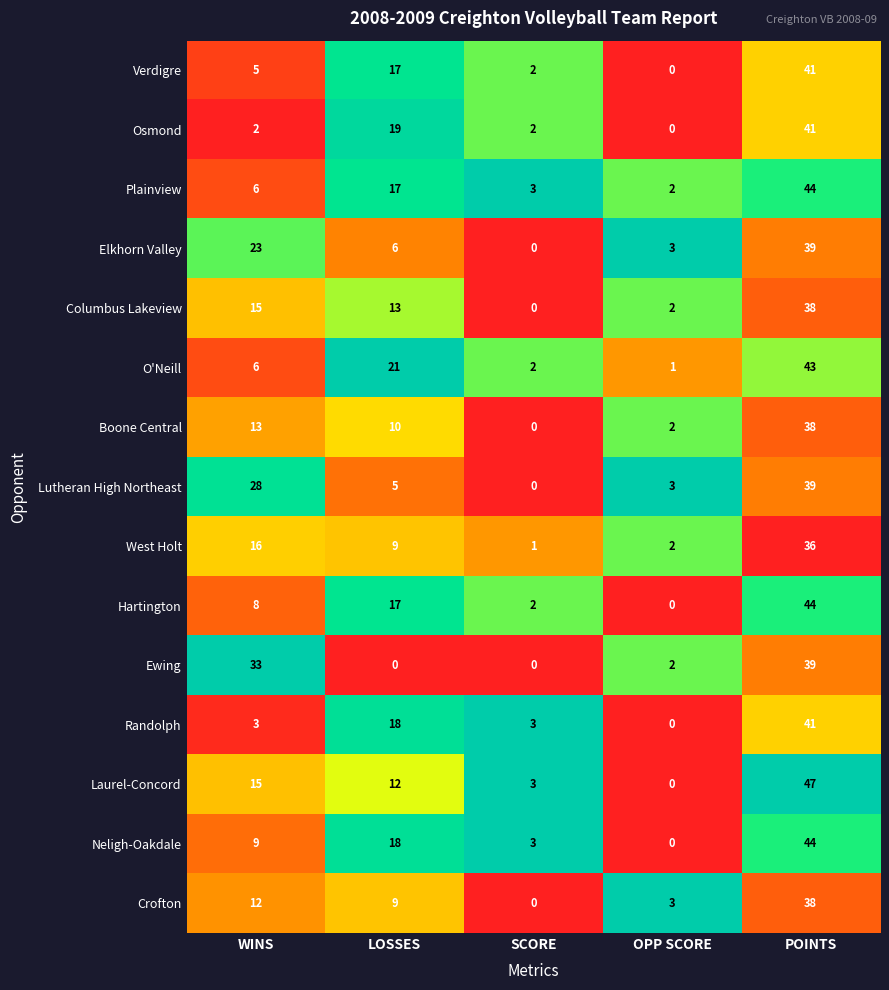

Which series has the largest total across all categories?

Laurel-Concord